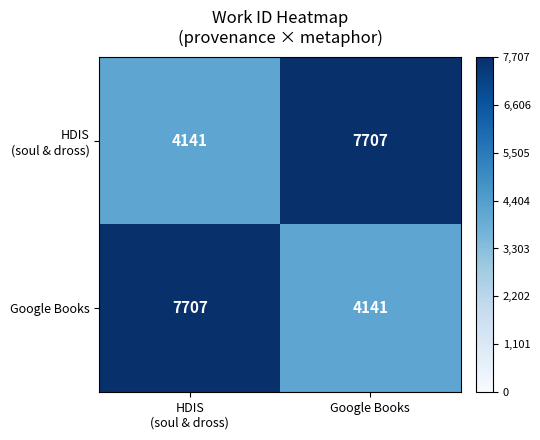

The value of Google Books at Google Books is 4141. True or false?

True